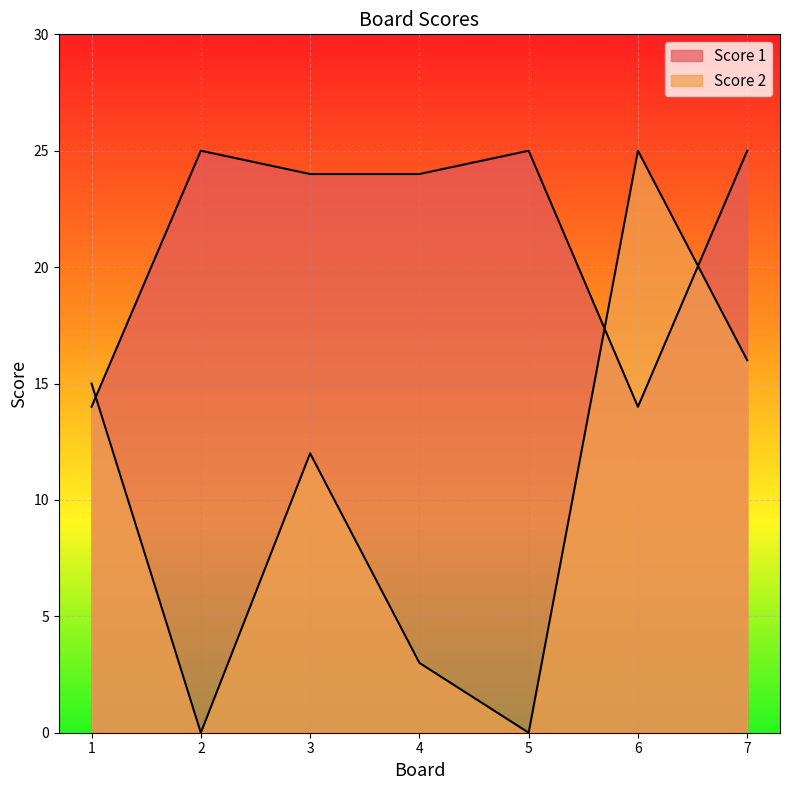

Reading left to right, what are all the values shown in this chart?

Score 1: 14	25	24	24	25	14	25
Score 2: 15	0	12	3	0	25	16